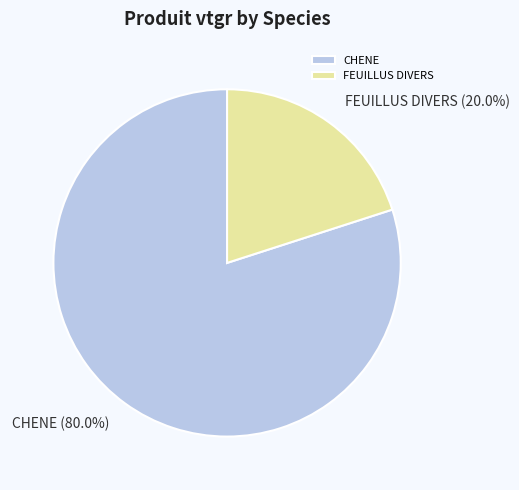

How many segments does this pie chart have?

2